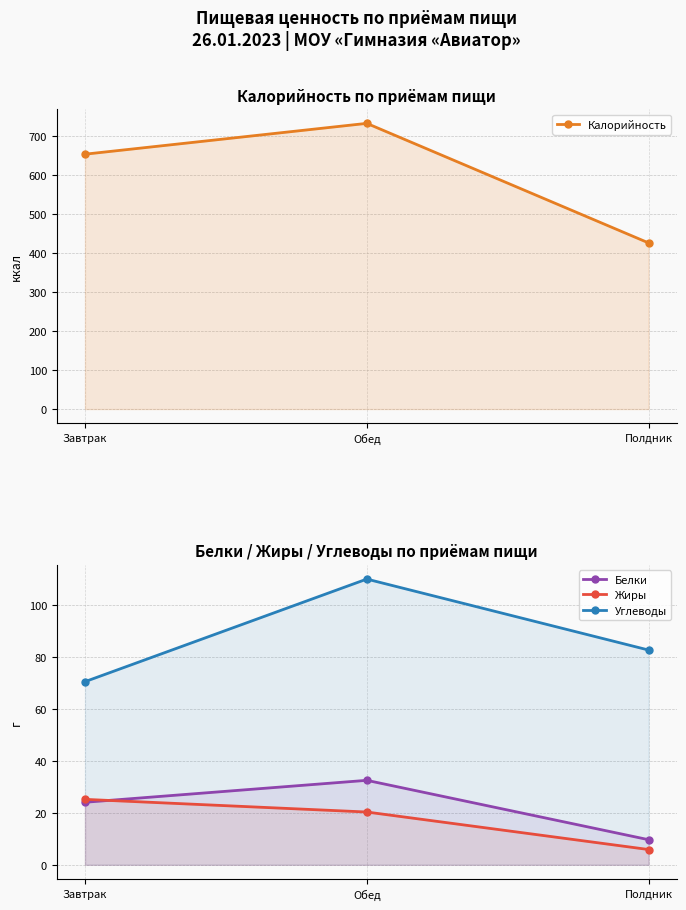

What is the difference between the Углеводы values at Обед and Полдник?

27.3